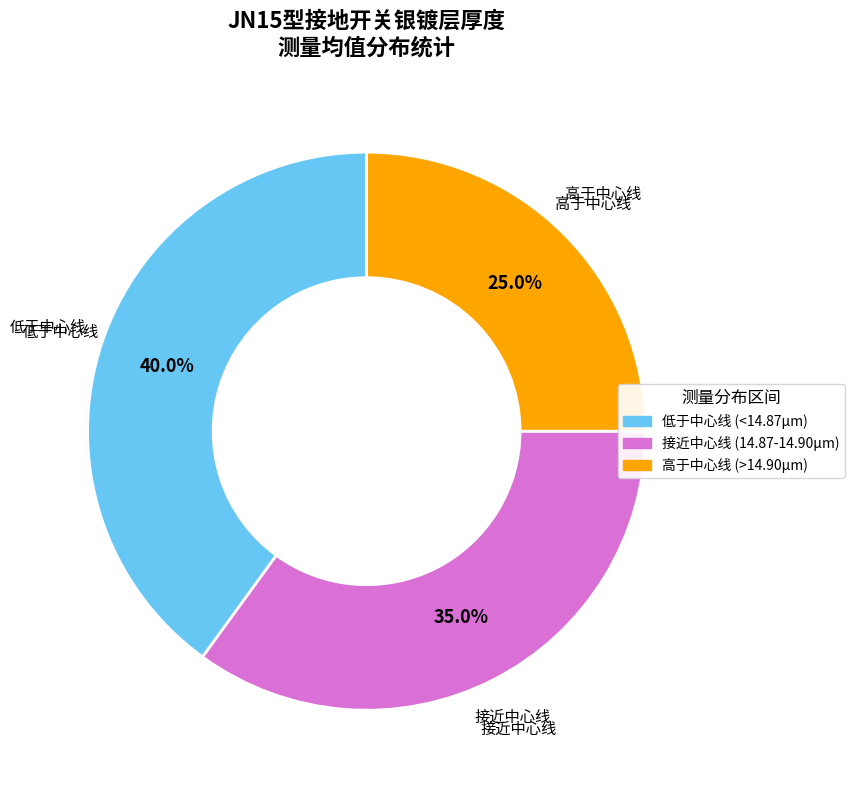

Does any single category account for the majority?

No